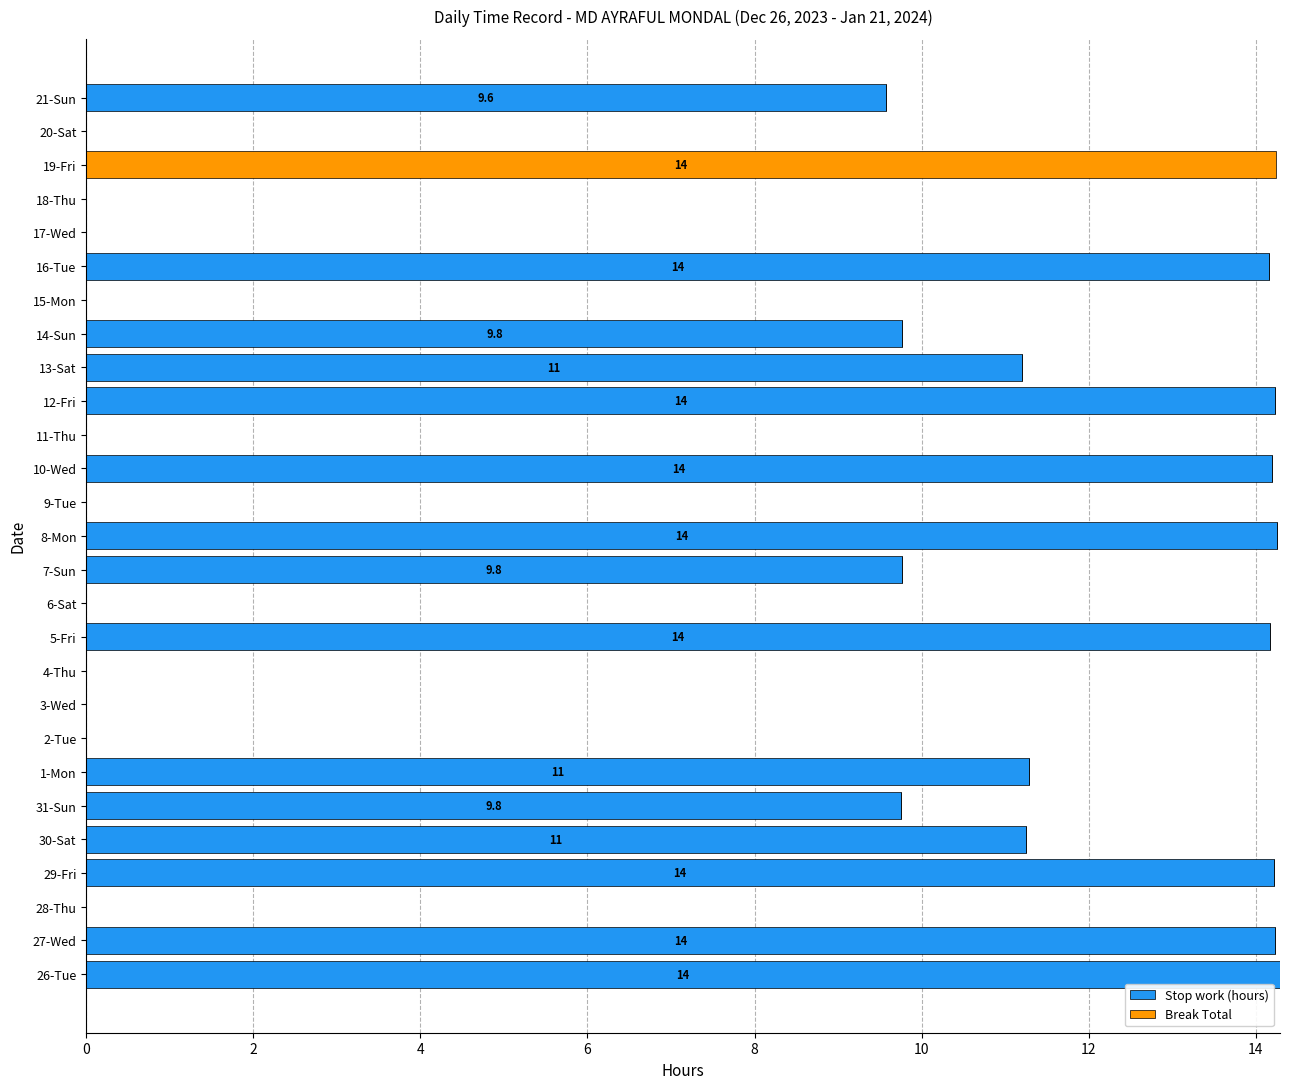

What is the sum of all Stop work (hours) values?

186.3